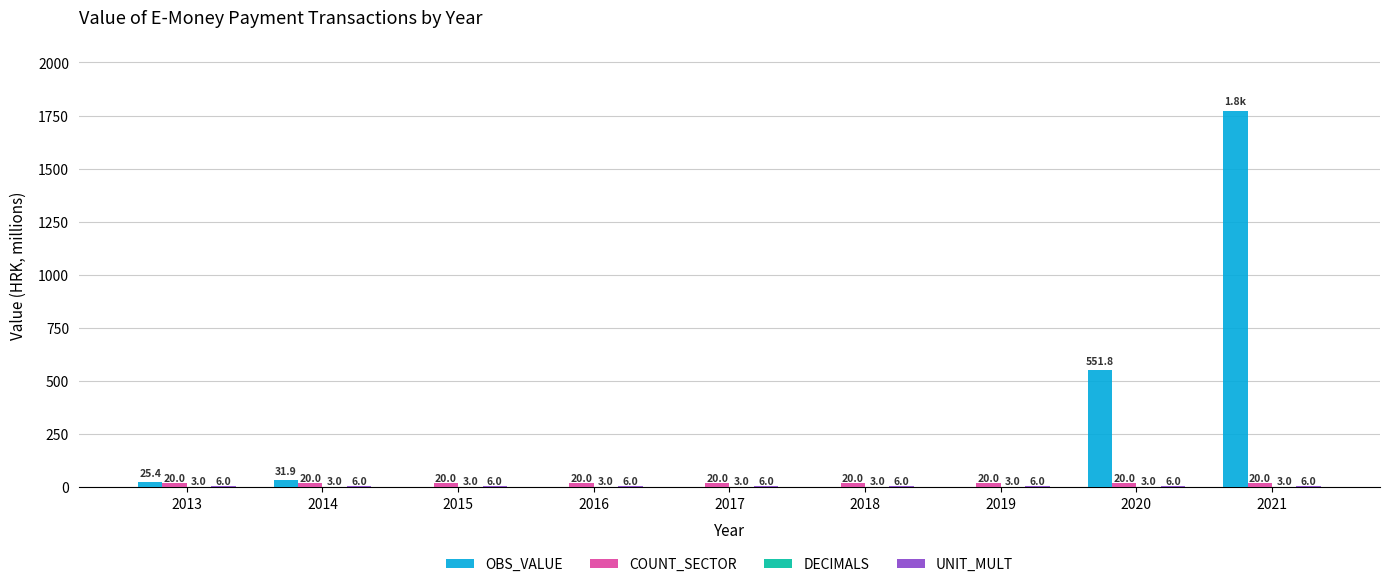

What is the sum of all OBS_VALUE values?

2382.7